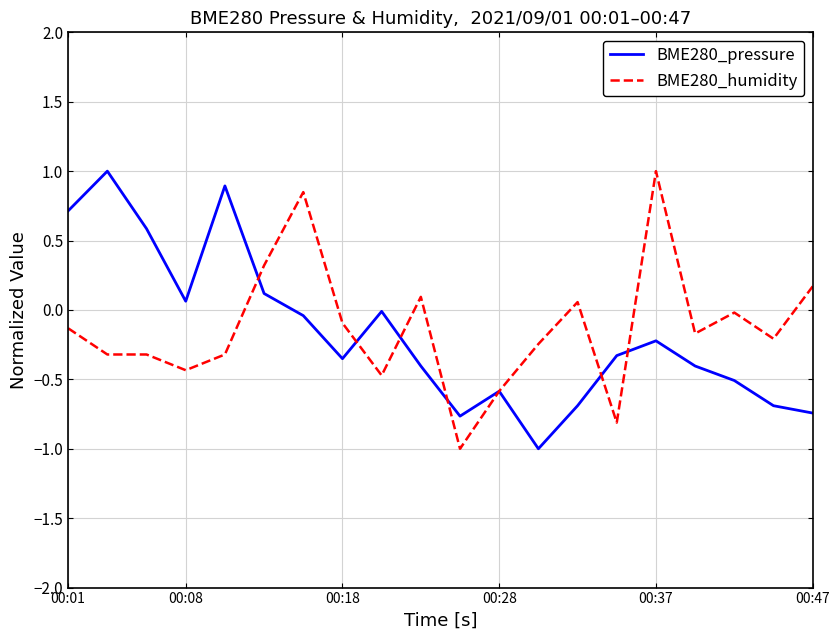

What is the minimum value for BME280_humidity?

-1.0